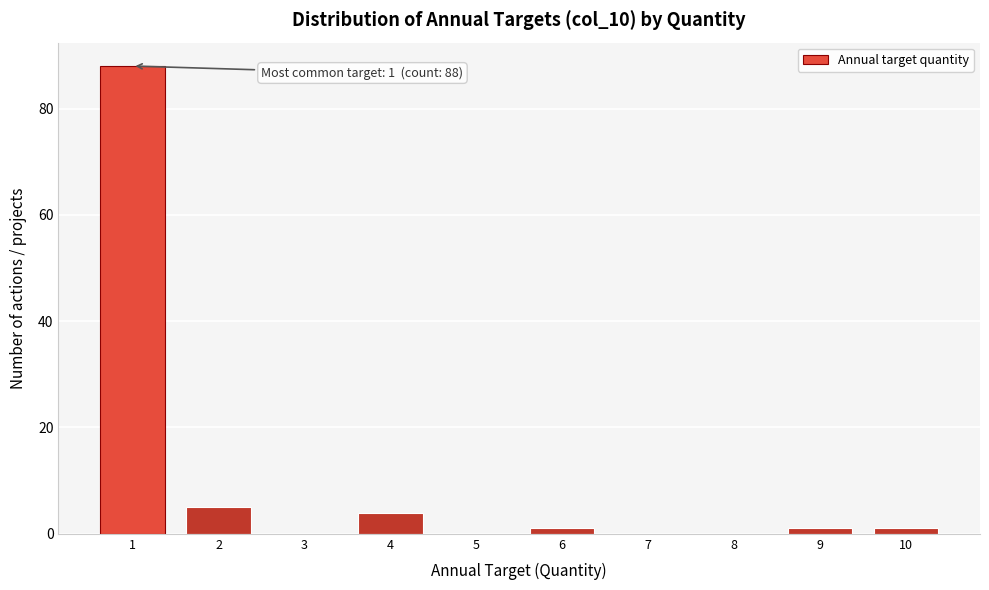

Over which range of the x-axis is the bar tallest?

0.5 to 1.5